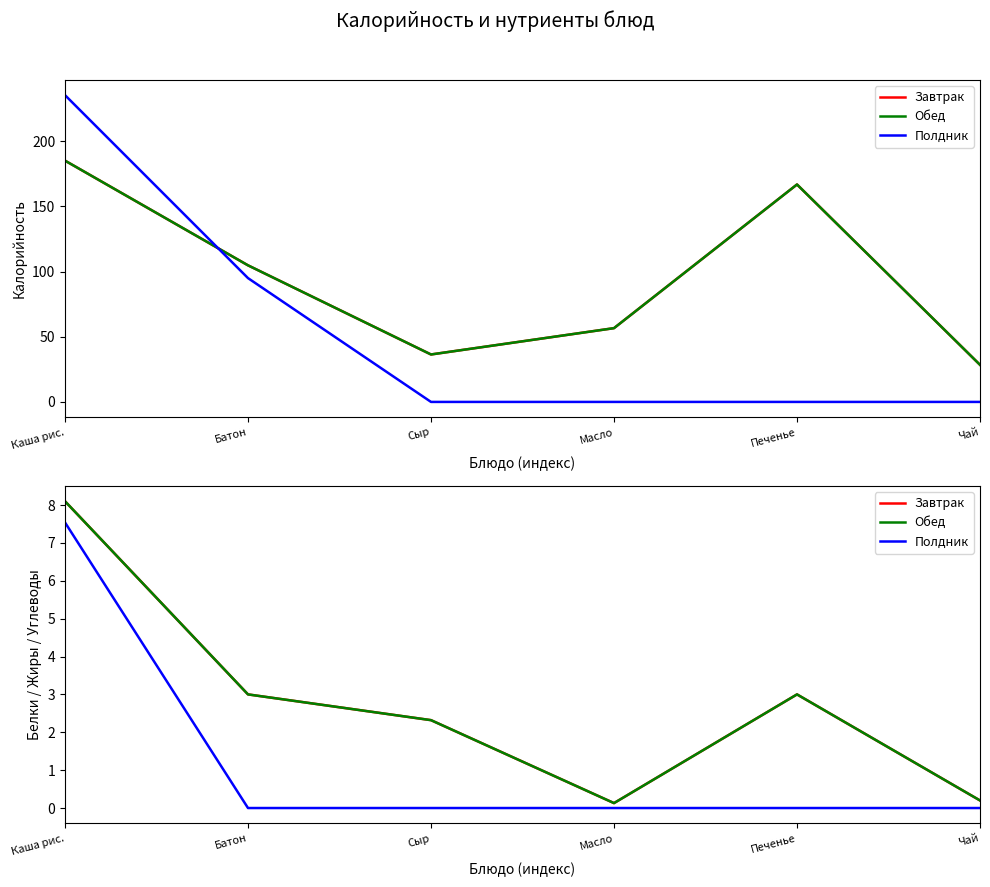

Where is the first local maximum for Завтрак?

Печенье